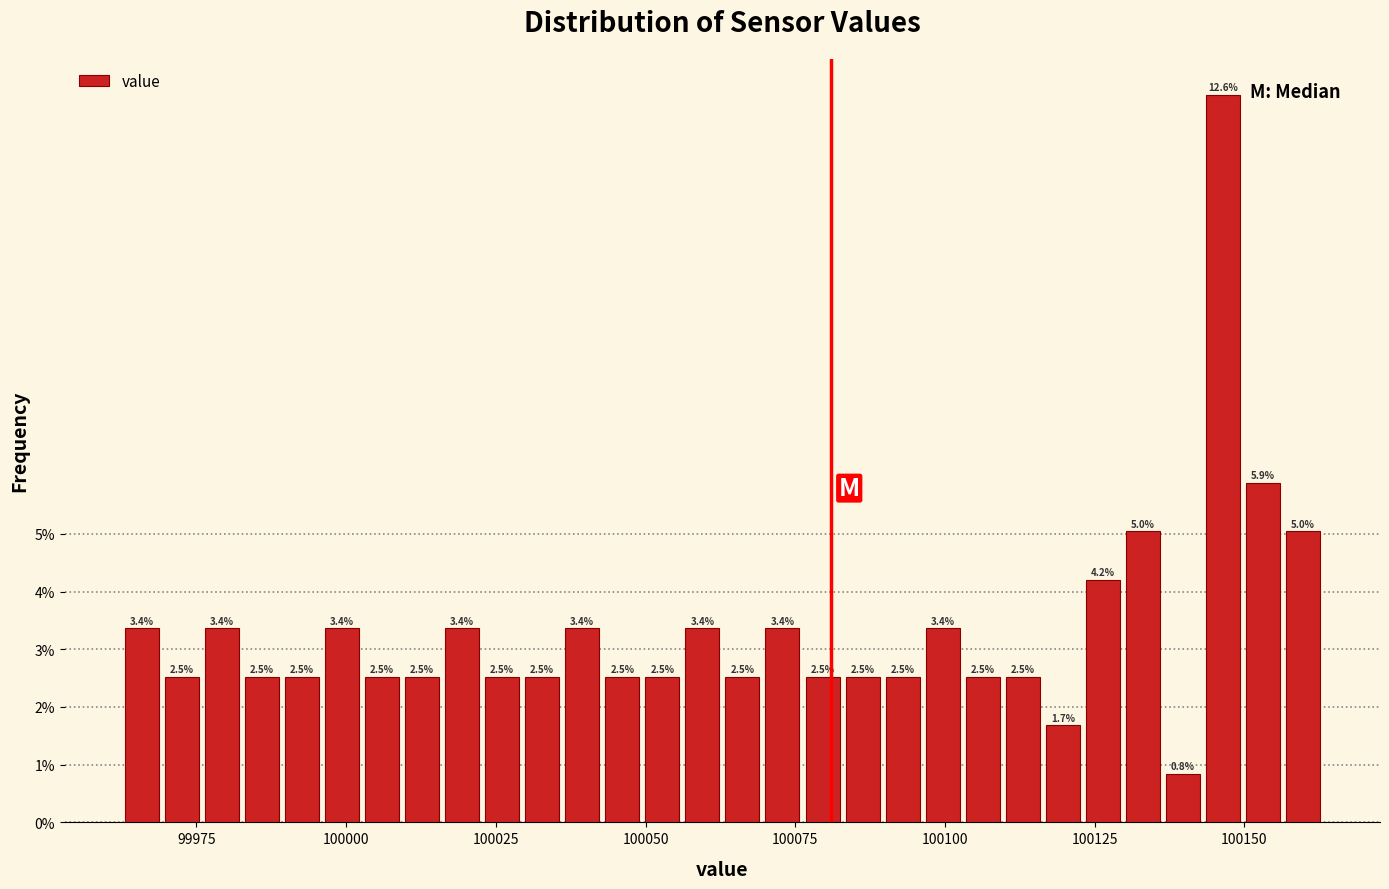

Read against the x-axis, roughly where is the centre of the tallest bar?

100145